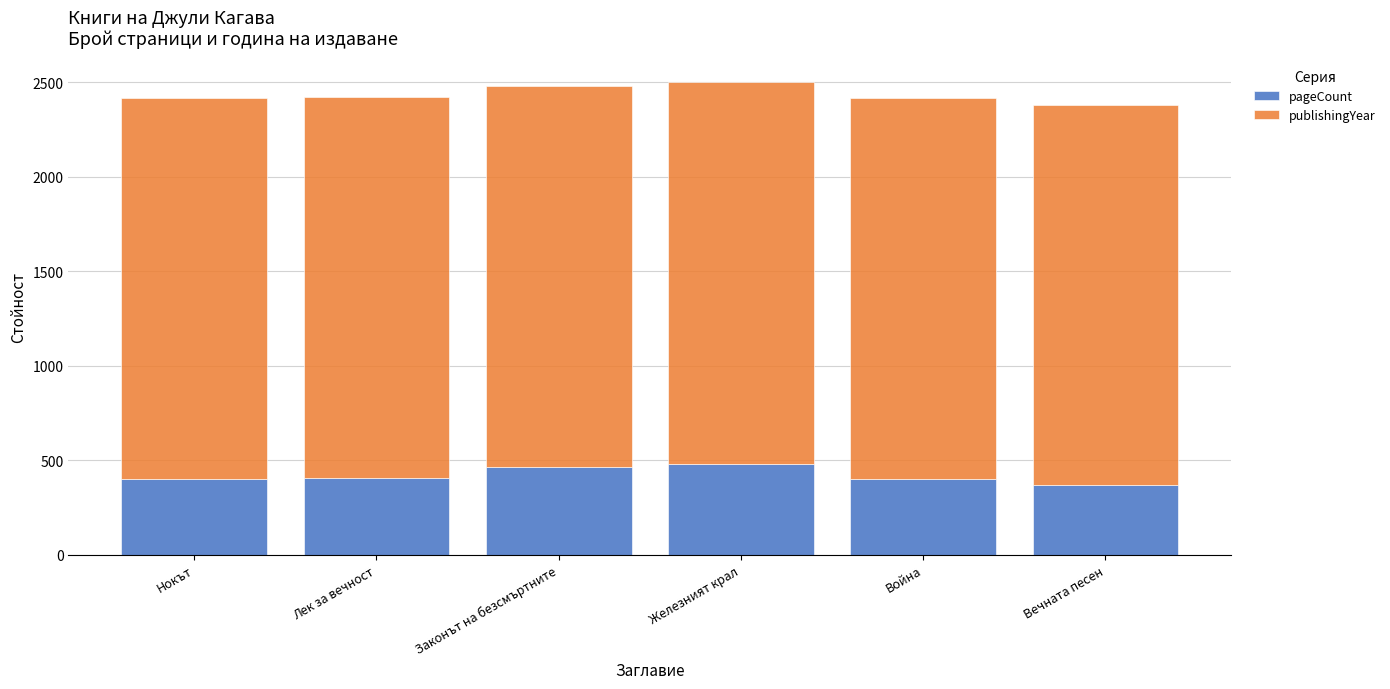

What is the minimum value for pageCount?

368